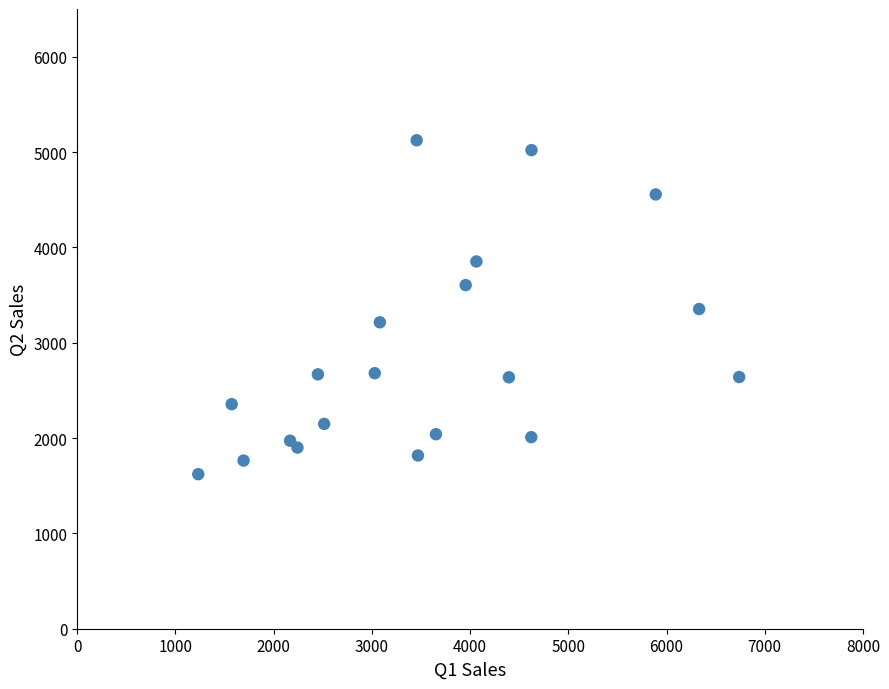

What is the range of Y values (max minus min)?

3502